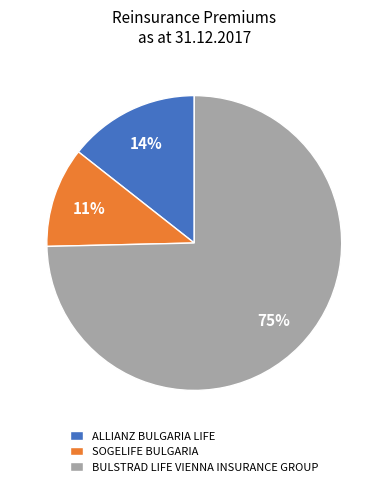

Rank the categories by value from lowest to highest.

SOGELIFE BULGARIA, ALLIANZ BULGARIA LIFE, BULSTRAD LIFE VIENNA INSURANCE GROUP